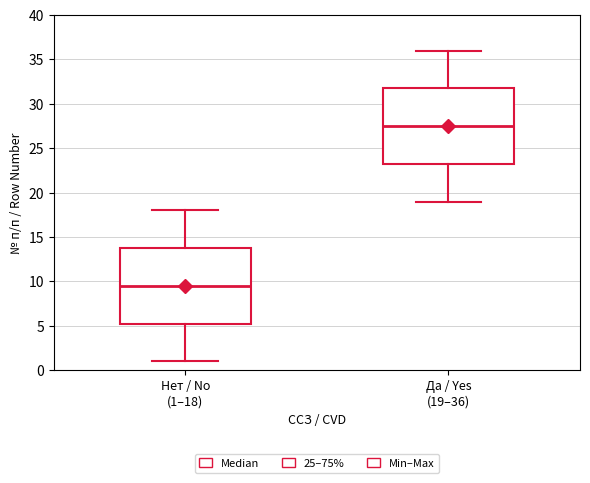

Reading left to right, read every box against the y-axis: the position of its median line, the range the box covers, and the ends of its whiskers. The values are not printed on the chart, so give them approximately, as read against the axis.

Нет / No (1–18): median 9.5, box 5.5 to 14.0, whiskers 1.0 to 18.0
Да / Yes (19–36): median 27.5, box 23.5 to 32.0, whiskers 19.0 to 36.0